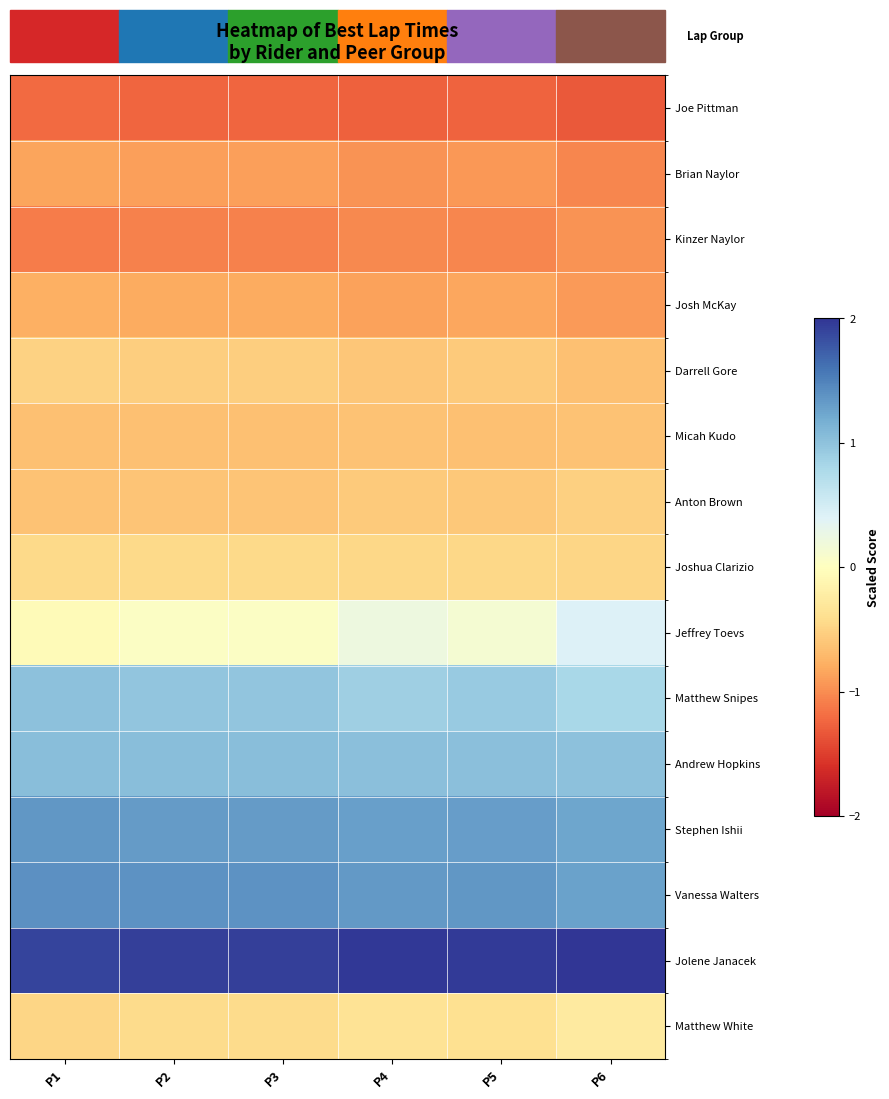

Reading left to right, list all the values displayed in this chart.

Joe Pittman: P1=-1.2	P2=-1.2	P3=-1.2	P4=-1.3	P5=-1.3	P6=-1.3
Brian Naylor: P1=-0.8	P2=-0.9	P3=-0.9	P4=-1.0	P5=-0.9	P6=-1.0
Kinzer Naylor: P1=-1.1	P2=-1.1	P3=-1.1	P4=-1.0	P5=-1.0	P6=-1.0
Josh McKay: P1=-0.8	P2=-0.8	P3=-0.8	P4=-0.9	P5=-0.8	P6=-0.9
Darrell Gore: P1=-0.5	P2=-0.5	P3=-0.5	P4=-0.6	P5=-0.6	P6=-0.6
Micah Kudo: P1=-0.6	P2=-0.6	P3=-0.6	P4=-0.6	P5=-0.6	P6=-0.6
Anton Brown: P1=-0.6	P2=-0.6	P3=-0.6	P4=-0.6	P5=-0.6	P6=-0.5
Joshua Clarizio: P1=-0.4	P2=-0.5	P3=-0.5	P4=-0.5	P5=-0.5	P6=-0.5
Jeffrey Toevs: P1=-0.1	P2=0.0	P3=0.0	P4=0.2	P5=0.1	P6=0.4
Matthew Snipes: P1=1.0	P2=1.0	P3=1.0	P4=0.9	P5=0.9	P6=0.8
Andrew Hopkins: P1=1.0	P2=1.0	P3=1.0	P4=1.0	P5=1.0	P6=1.0
Stephen Ishii: P1=1.3	P2=1.3	P3=1.3	P4=1.3	P5=1.3	P6=1.2
Vanessa Walters: P1=1.4	P2=1.4	P3=1.4	P4=1.3	P5=1.4	P6=1.3
Jolene Janacek: P1=1.9	P2=1.9	P3=1.9	P4=2.0	P5=2.0	P6=2.0
Matthew White: P1=-0.5	P2=-0.4	P3=-0.4	P4=-0.3	P5=-0.4	P6=-0.3